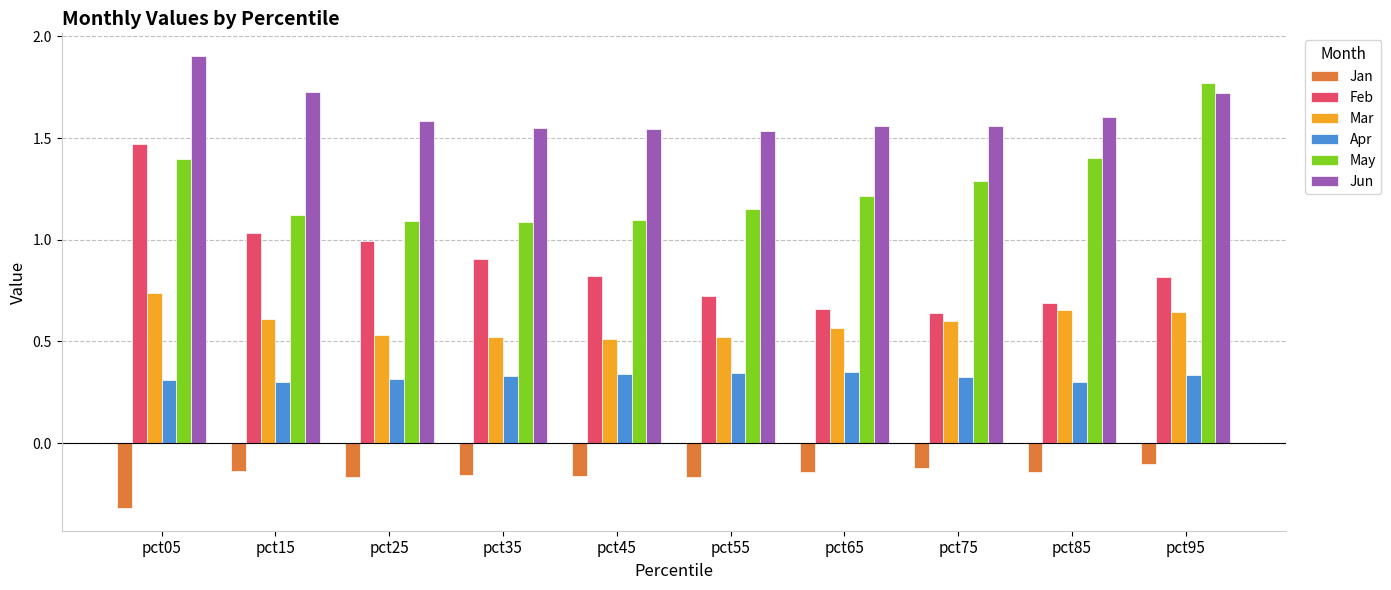

The Jan series shows -0.1 at pct95. True or false?

True